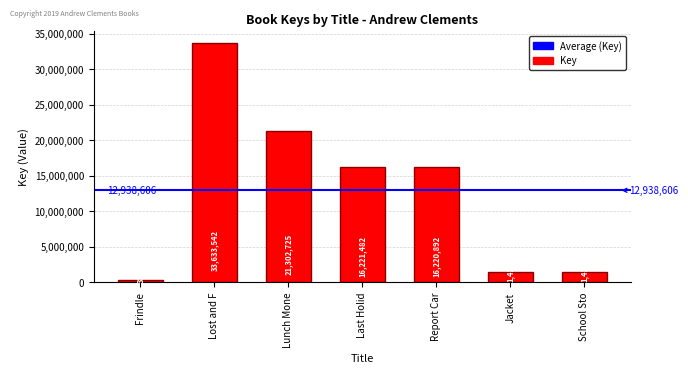

What is the difference between the maximum and second lowest values?

32205972